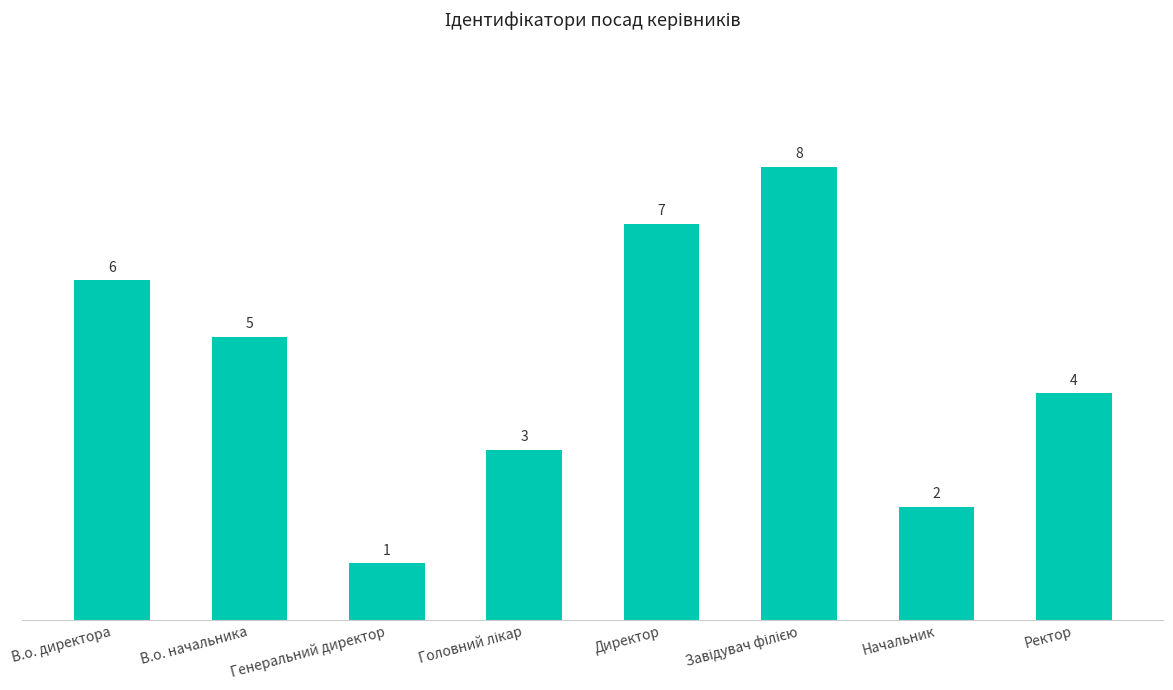

Reading right to left, transcribe all the data shown in this chart.

4	2	8	7	3	1	5	6